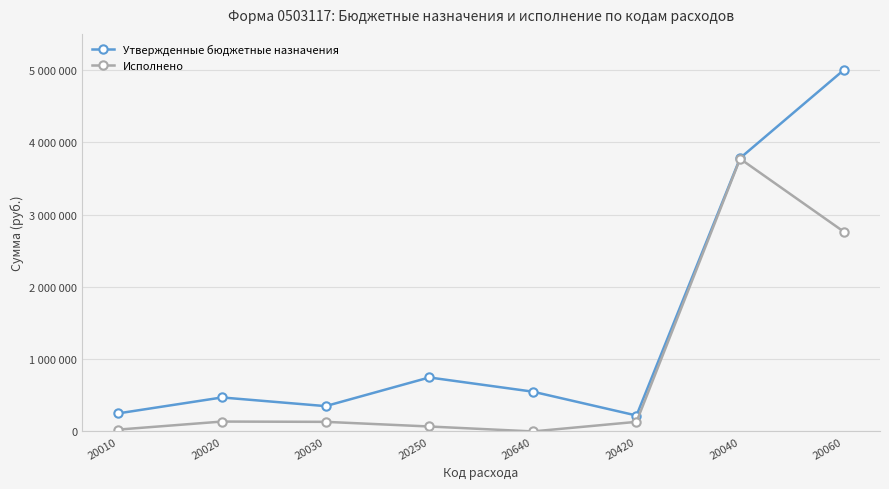

What are all the series names shown in the legend?

Утвержденные бюджетные назначения, Исполнено